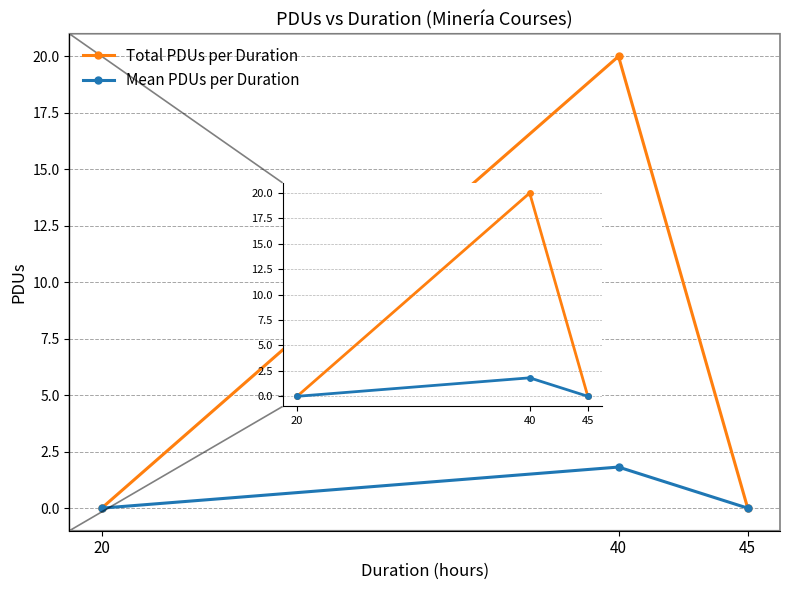

Which series has the largest range (max minus min)?

Total PDUs per Duration